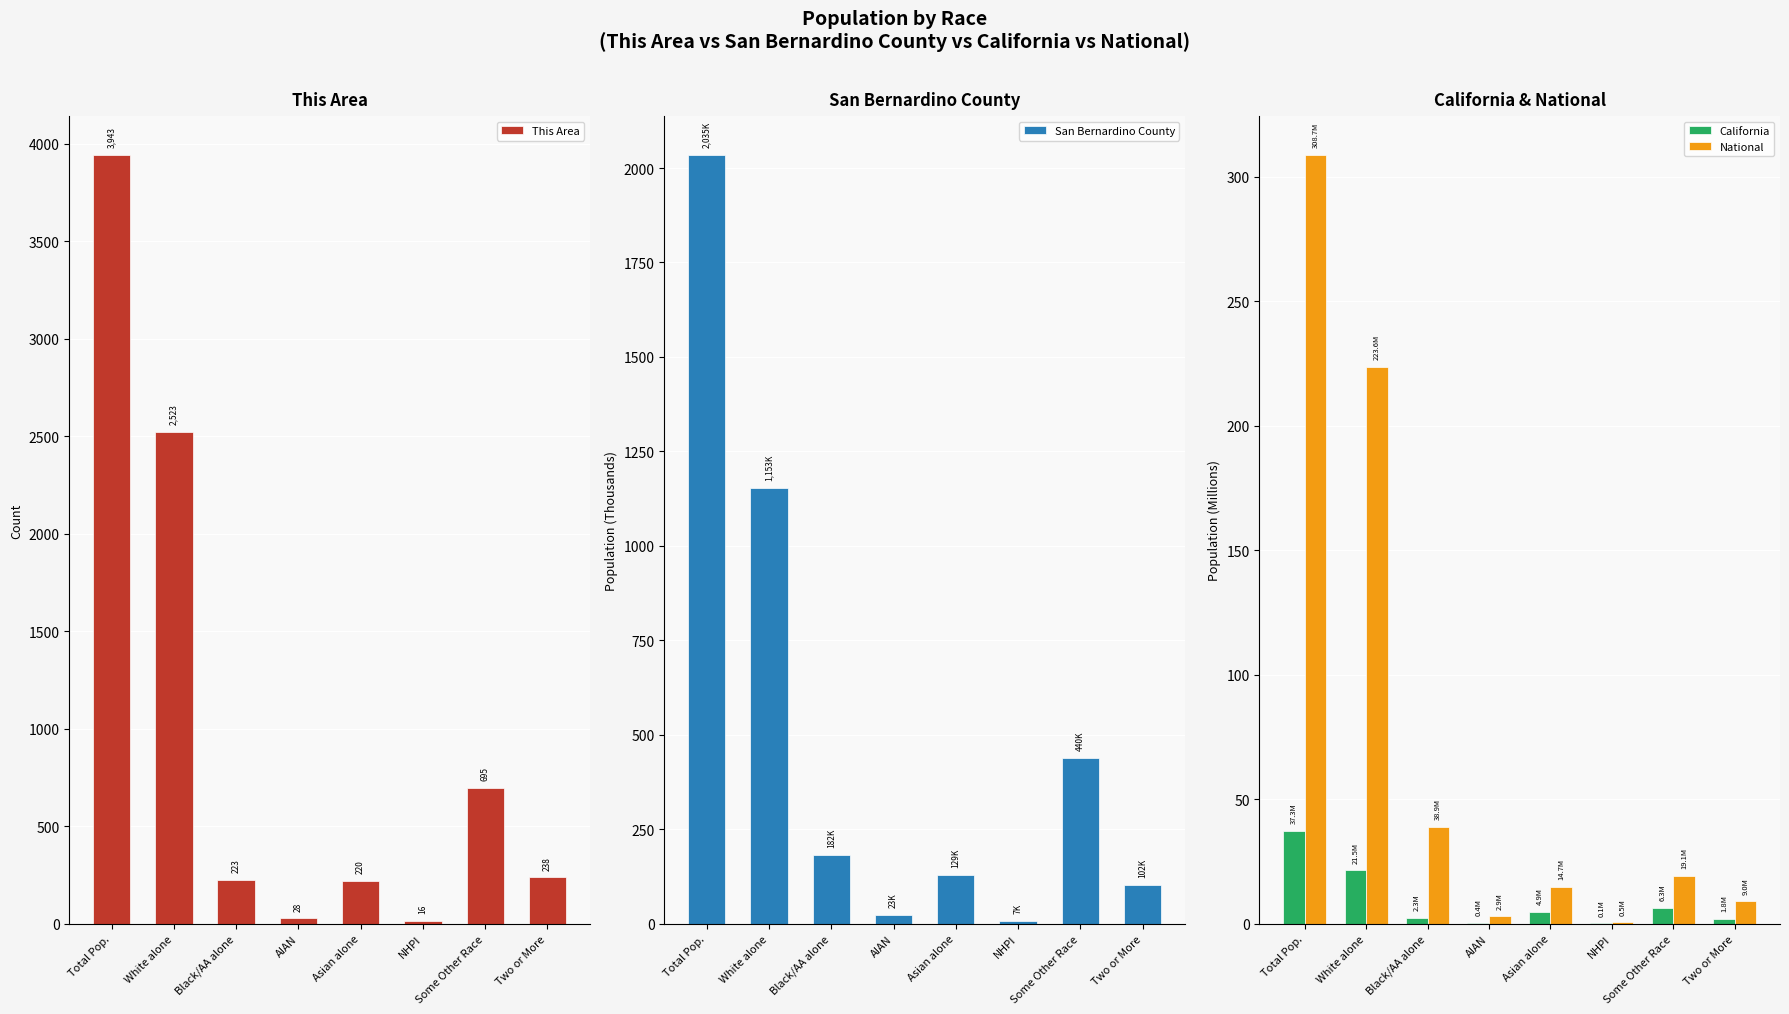

What is the approximate value of California at AIAN?

0.4